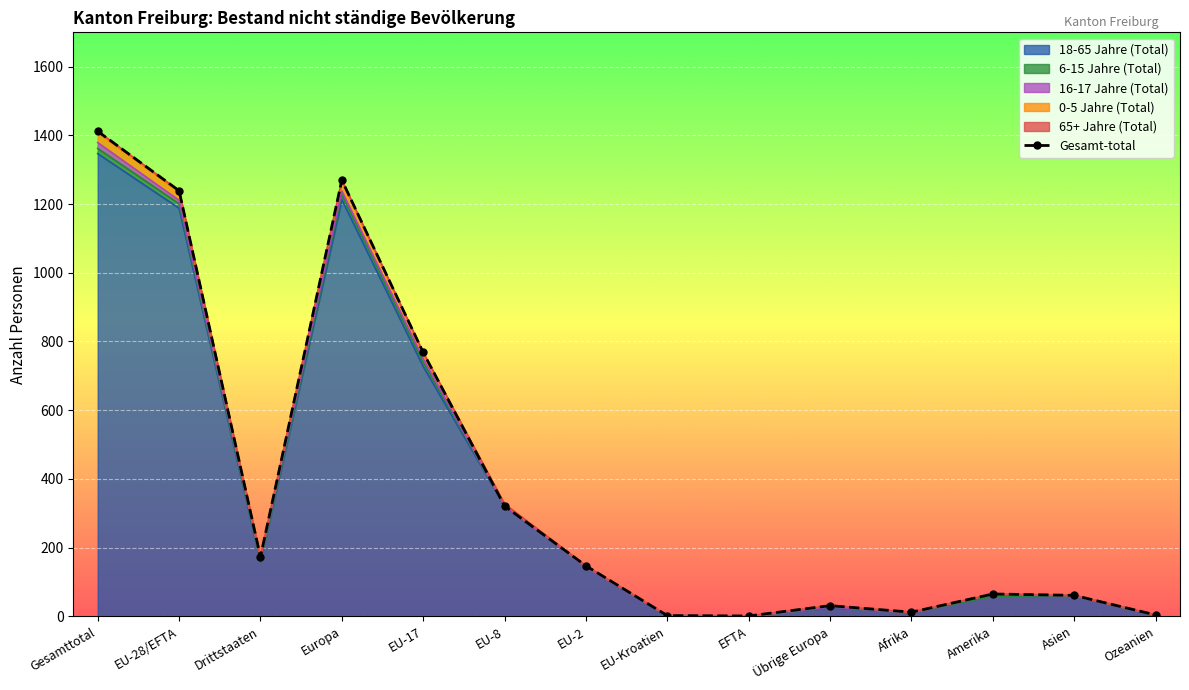

What is the sum of all values?

5506